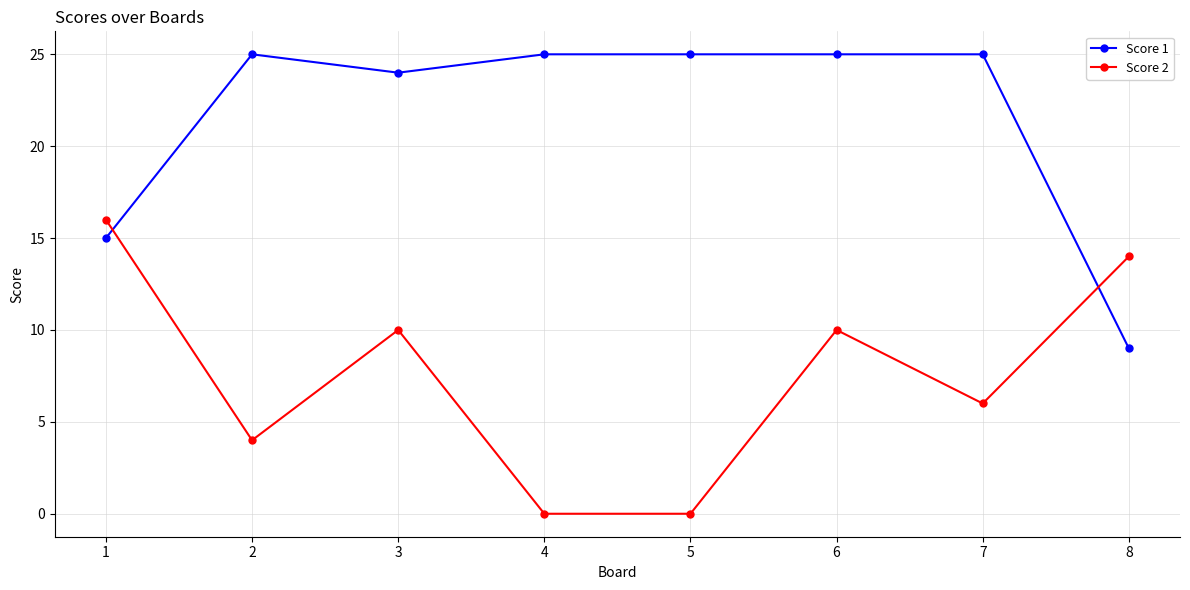

How many distinct data groups are displayed?

2